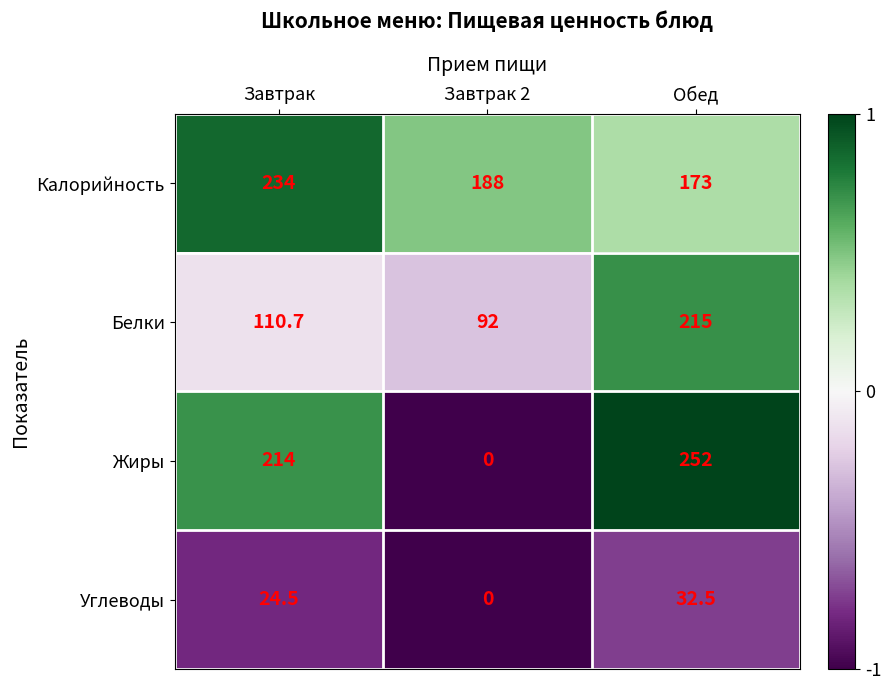

Reading right to left, what are all the values shown in this chart?

Калорийность: Обед=173.0	Завтрак 2=188.0	Завтрак=234.0
Белки: Обед=215.0	Завтрак 2=92.0	Завтрак=110.7
Жиры: Обед=252.0	Завтрак 2=0.0	Завтрак=214.0
Углеводы: Обед=32.5	Завтрак 2=0.0	Завтрак=24.5